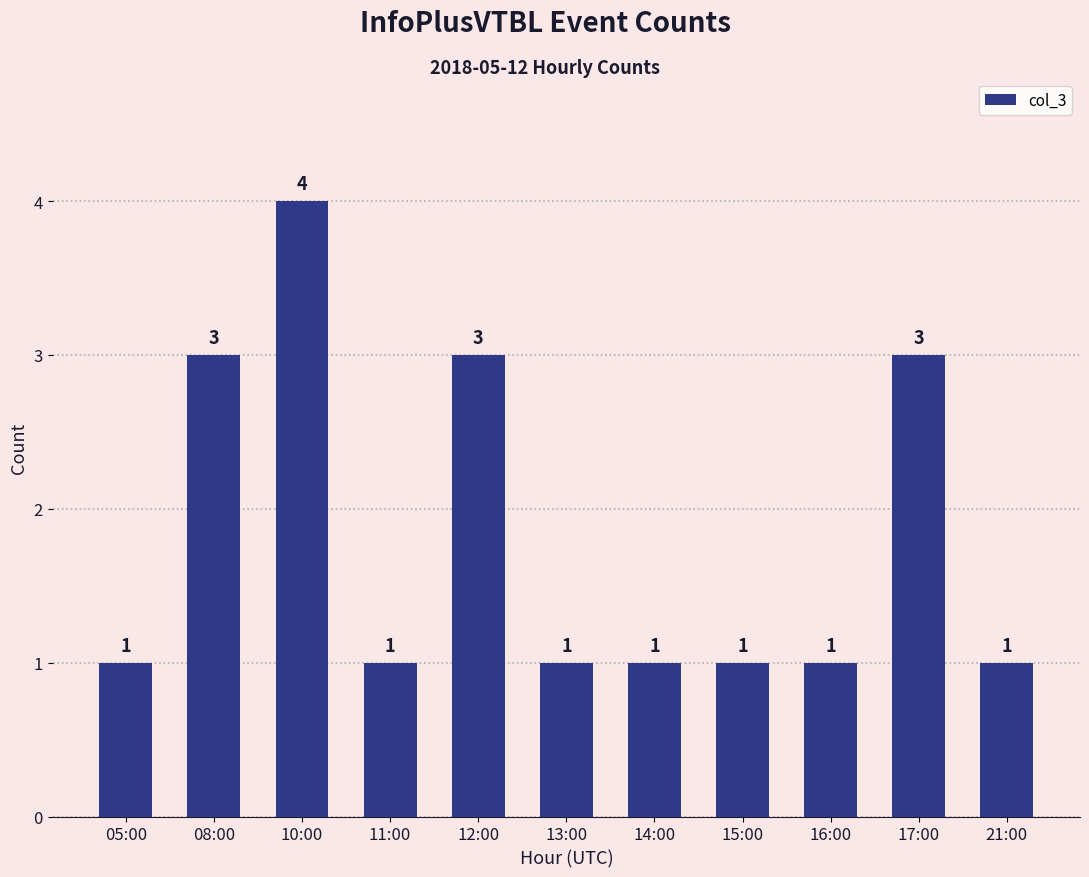

What is the maximum value shown in the chart?

4